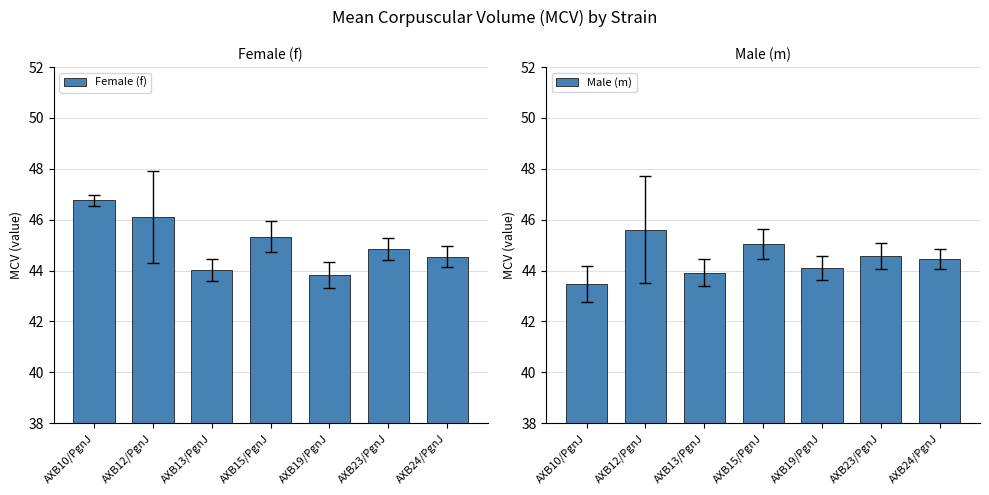

The Male (m) series shows 24.2 at AXB23/PgnJ. True or false?

False